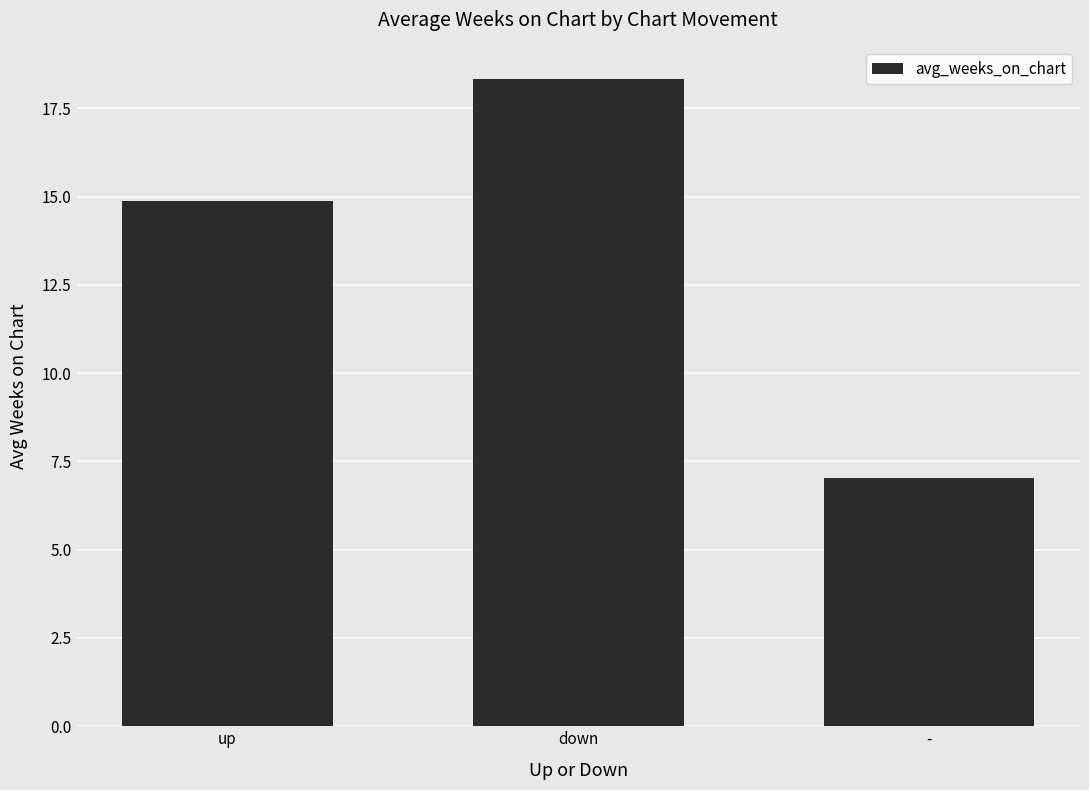

How many data points are less than 14?

1